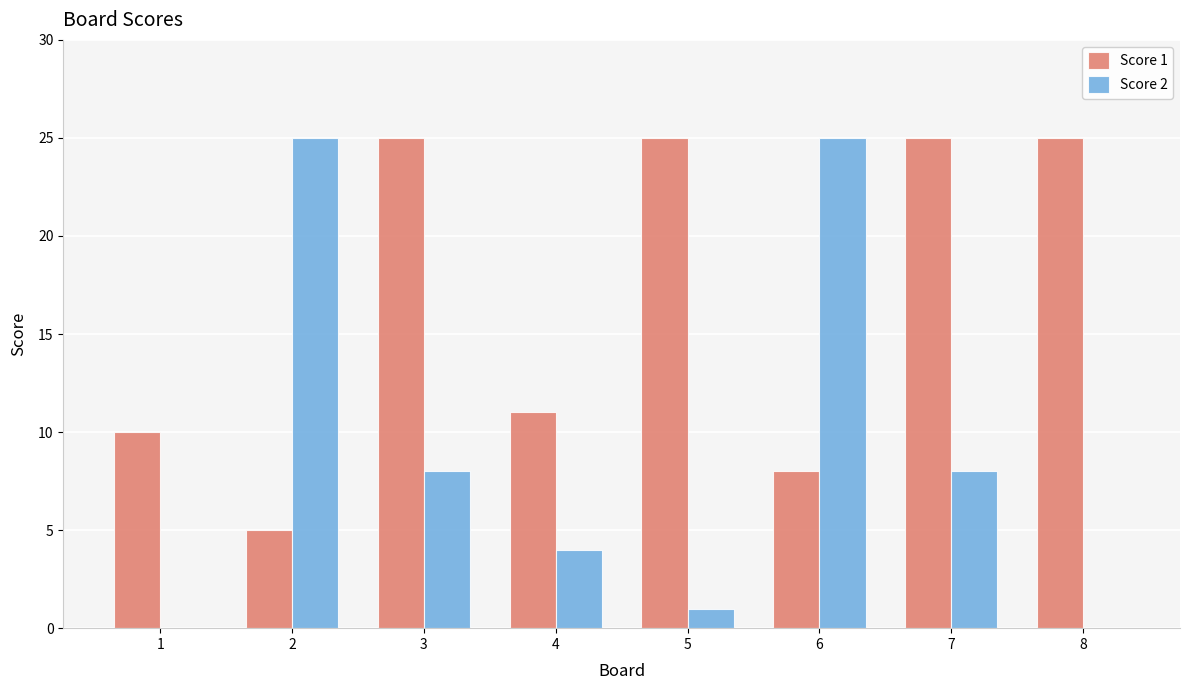

Which series has the largest total across all categories?

Score 1